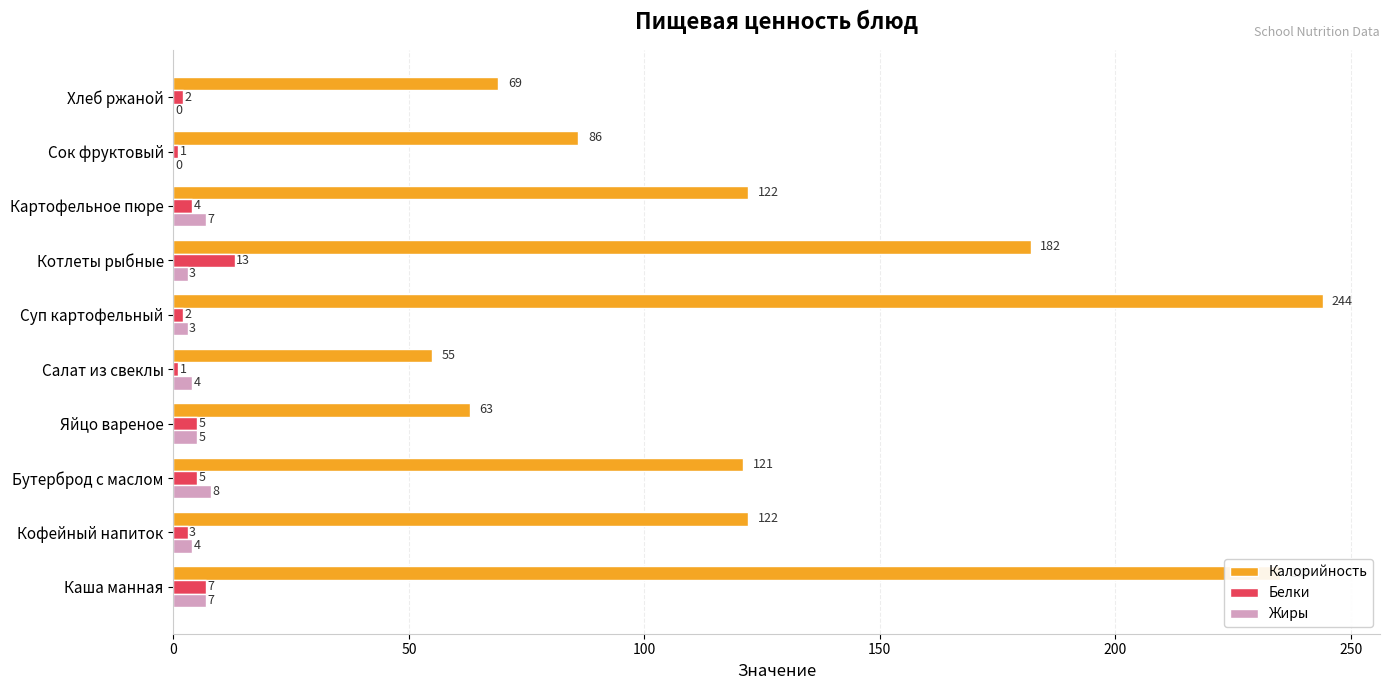

At which label does Белки reach its peak?

Котлеты рыбные